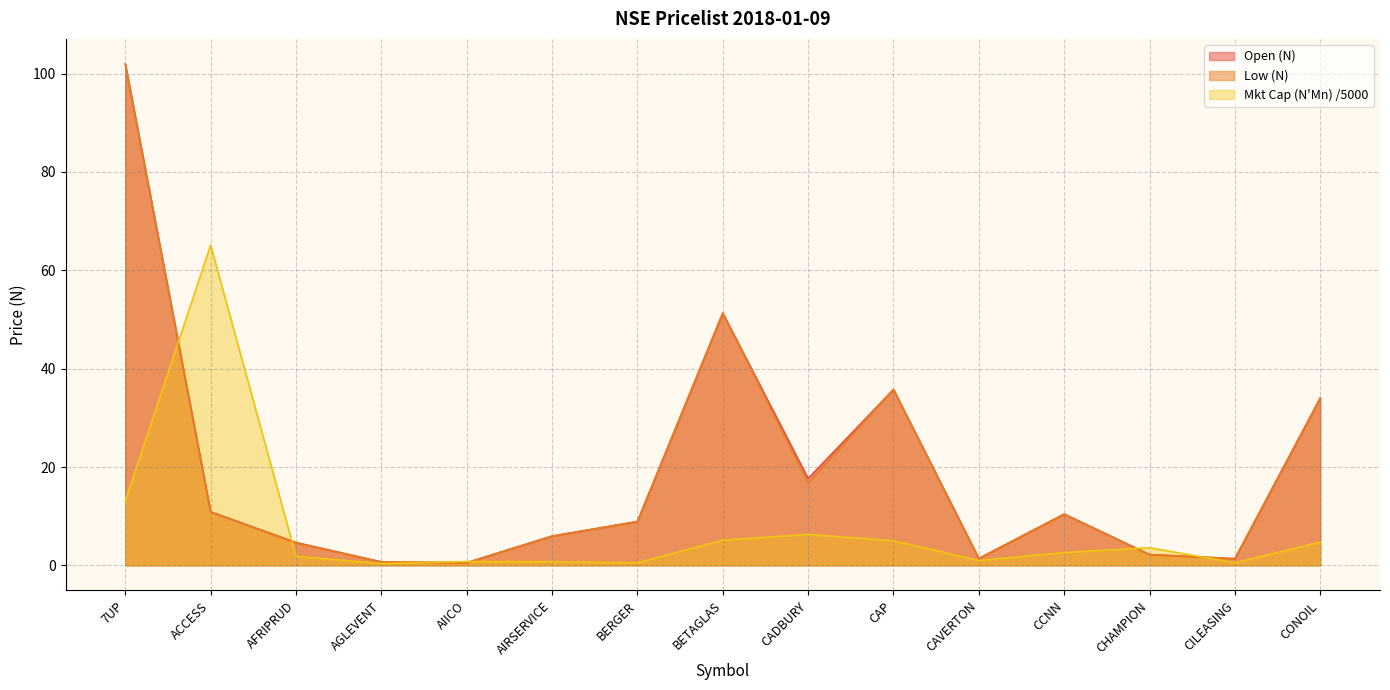

True or false: Mkt Cap (N'Mn) and Open (N) intersect in this chart.

True